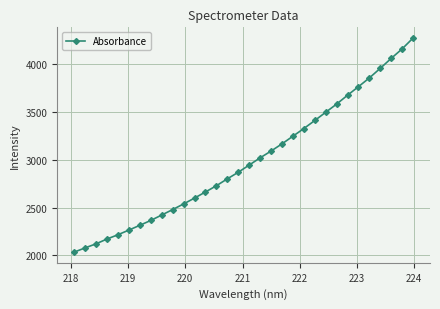

How many lines are shown in the chart?

1